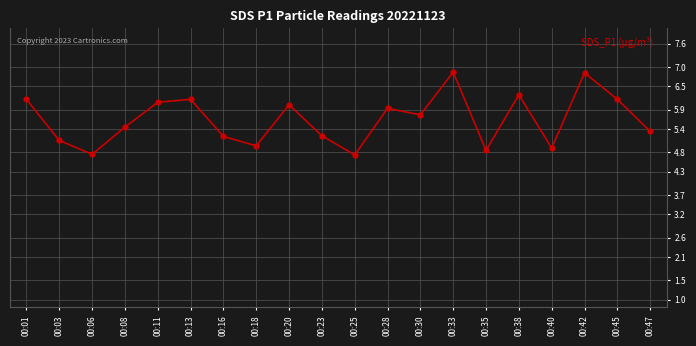

What is the minimum value shown in the chart?

4.7